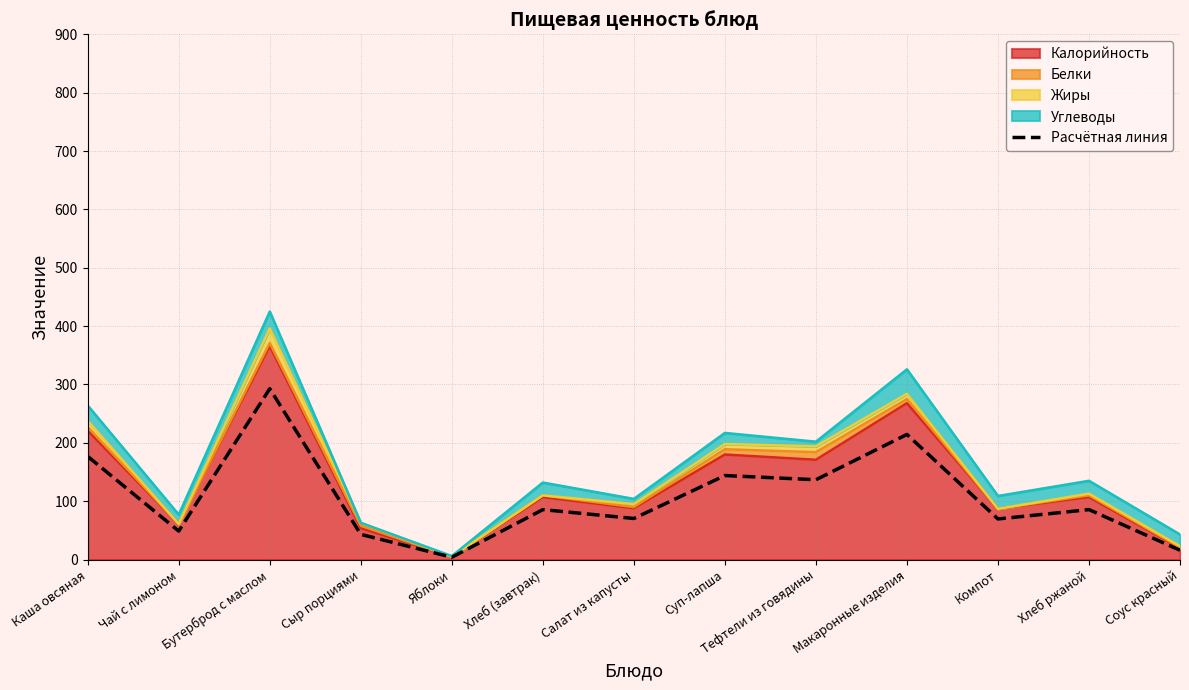

Between Соус красный and Бутерброд с маслом, which is larger?

Бутерброд с маслом